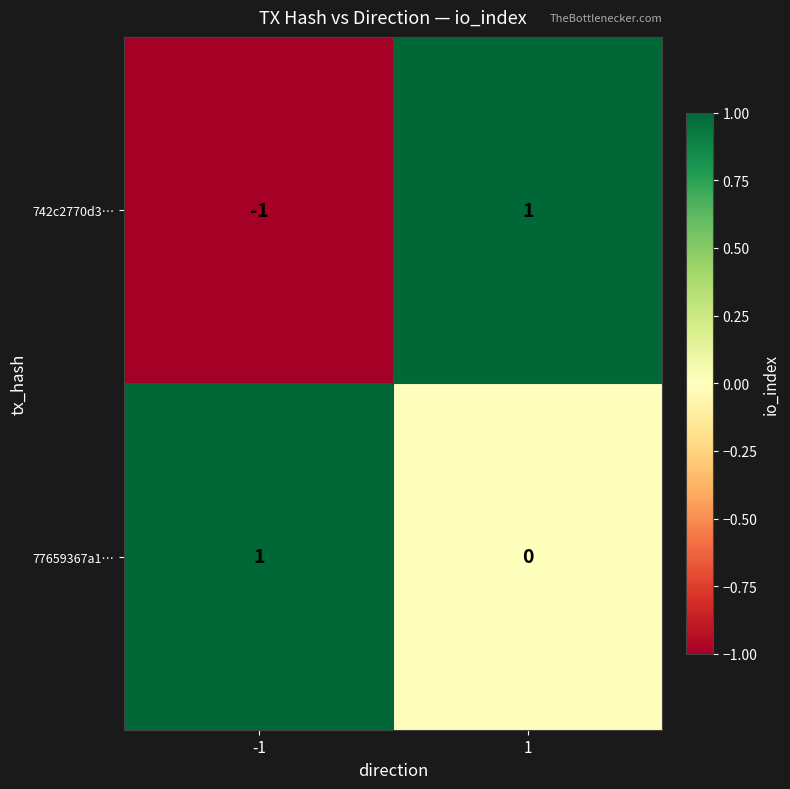

Which series has the largest total across all categories?

77659367a1…